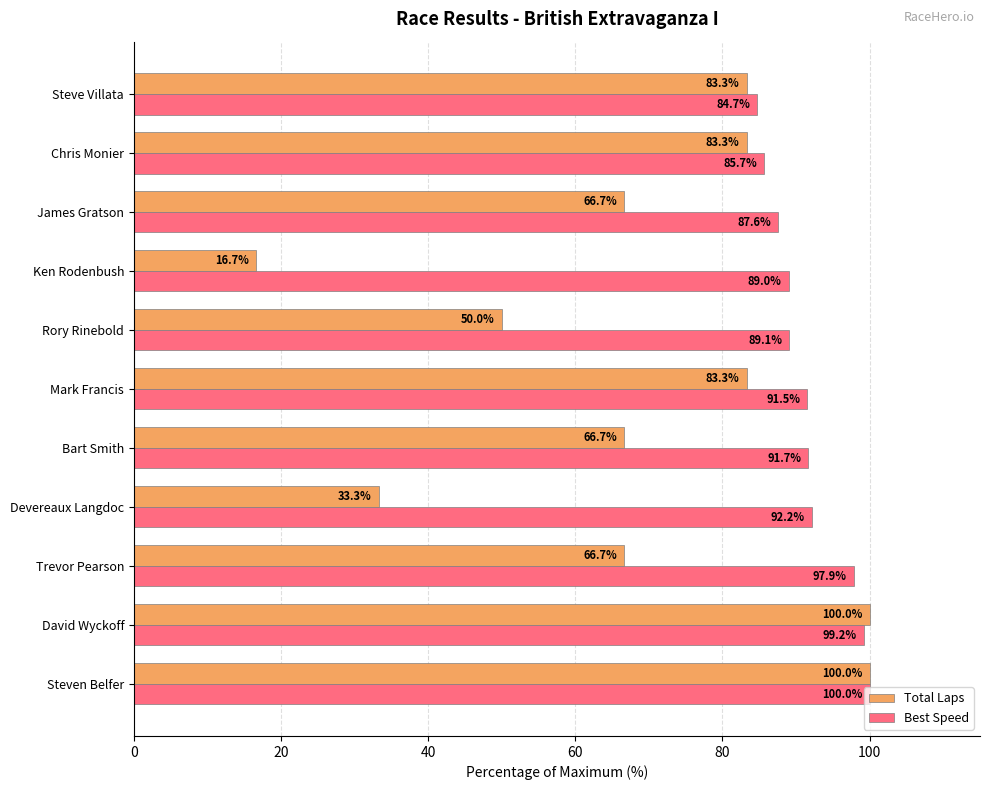

What is the sum of all Best Speed values?

1008.6